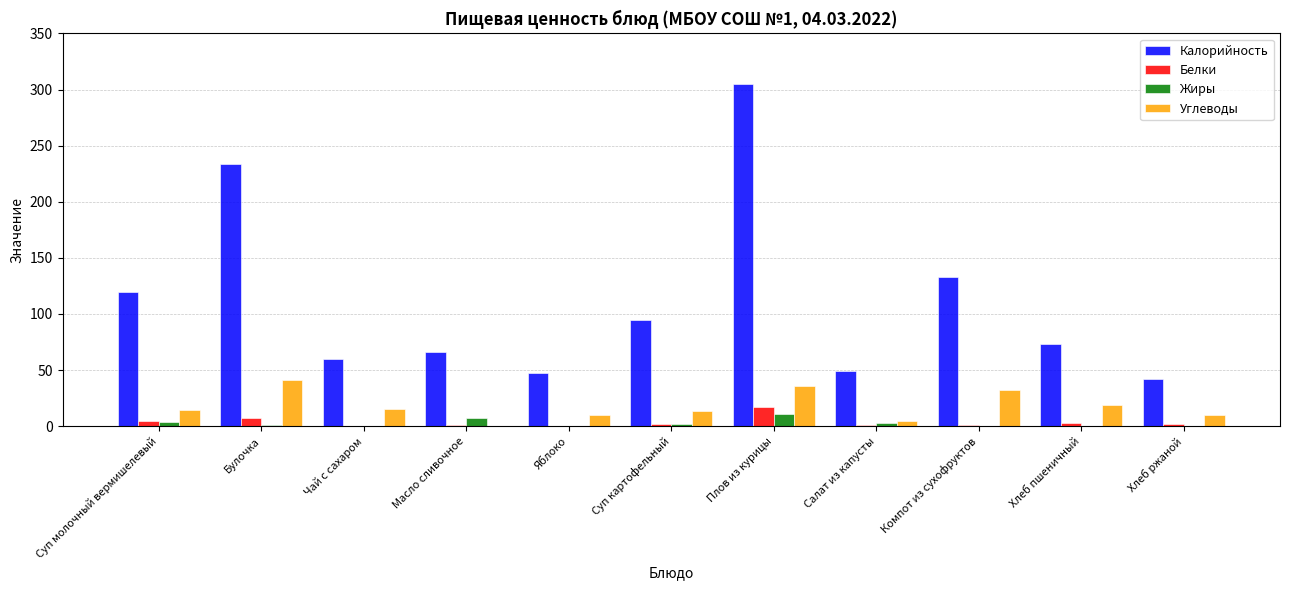

What is the approximate value of Углеводы at Плов из курицы?

35.7